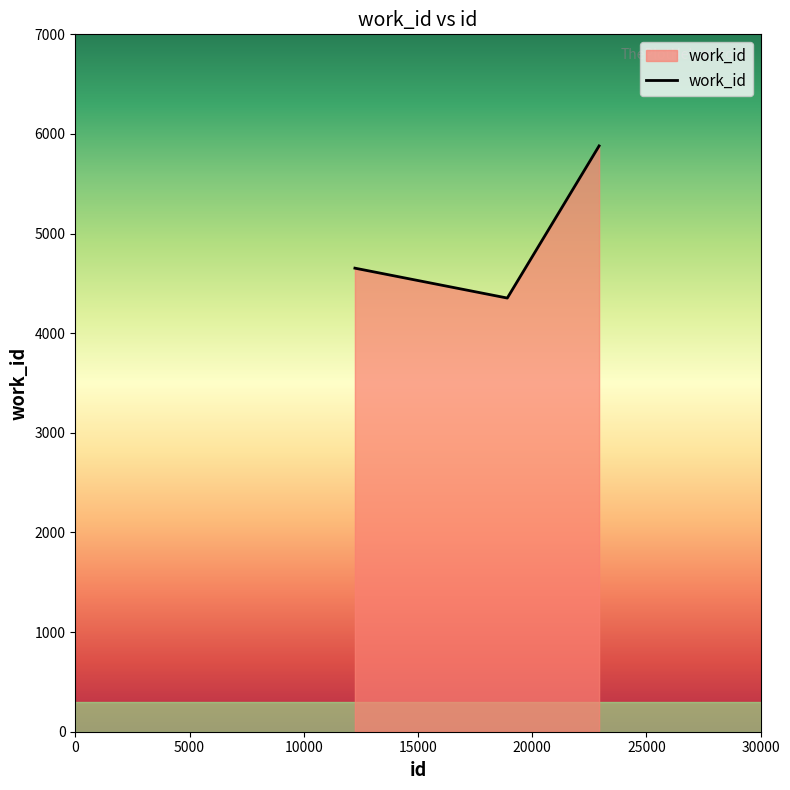

How many categories are shown in the chart?

3